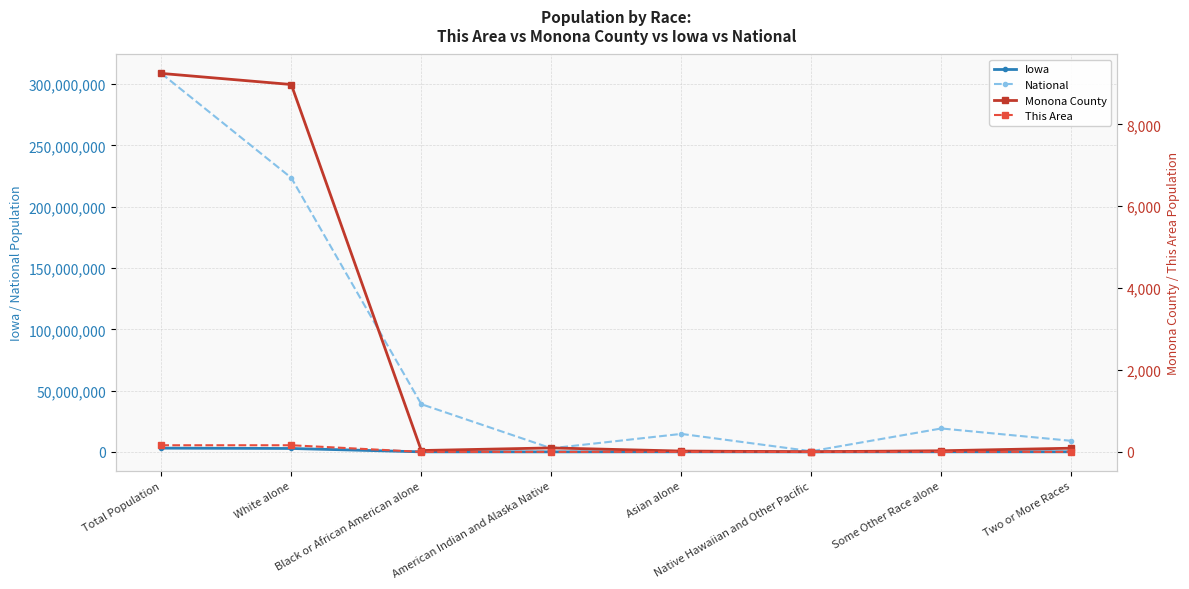

What is the difference between the Monona County values at Native Hawaiian and Other Pacific and Two or More Races?

86